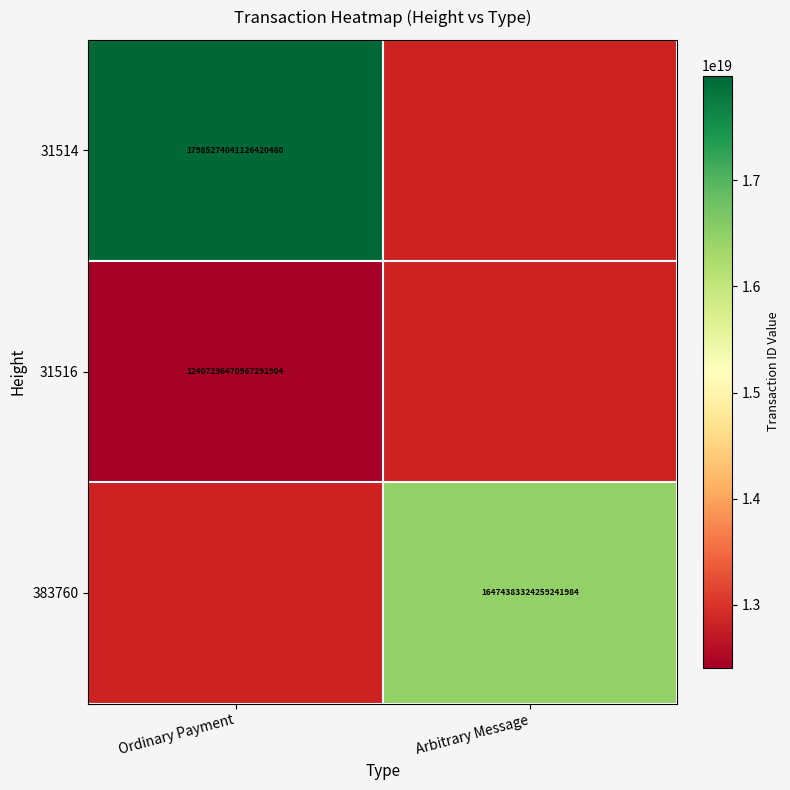

Is the value of 31516 at Ordinary Payment greater than the value of 31514 at Ordinary Payment?

No